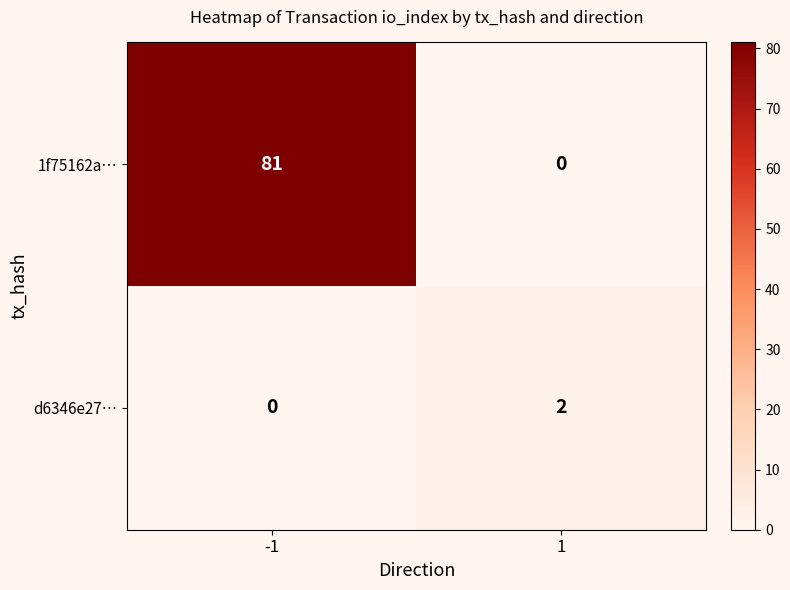

Which series changed the most between -1 and 1?

1f75162a…